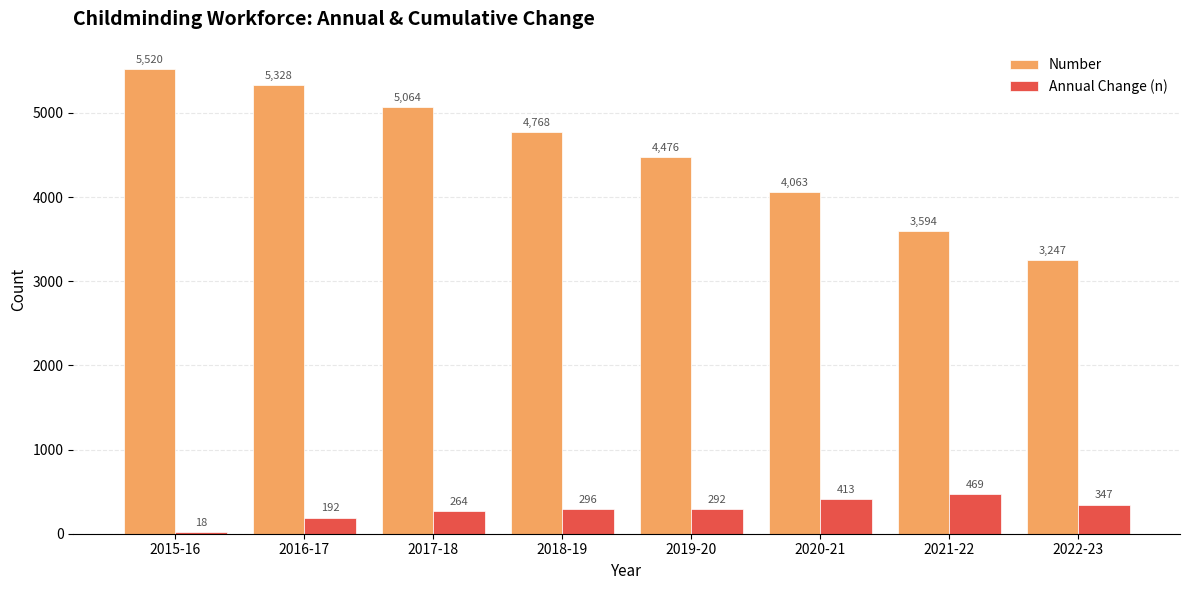

Reading left to right, transcribe all the data shown in this chart.

Number: 2015-16=5520	2016-17=5328	2017-18=5064	2018-19=4768	2019-20=4476	2020-21=4063	2021-22=3594	2022-23=3247
Annual Change (n): 2015-16=18	2016-17=192	2017-18=264	2018-19=296	2019-20=292	2020-21=413	2021-22=469	2022-23=347